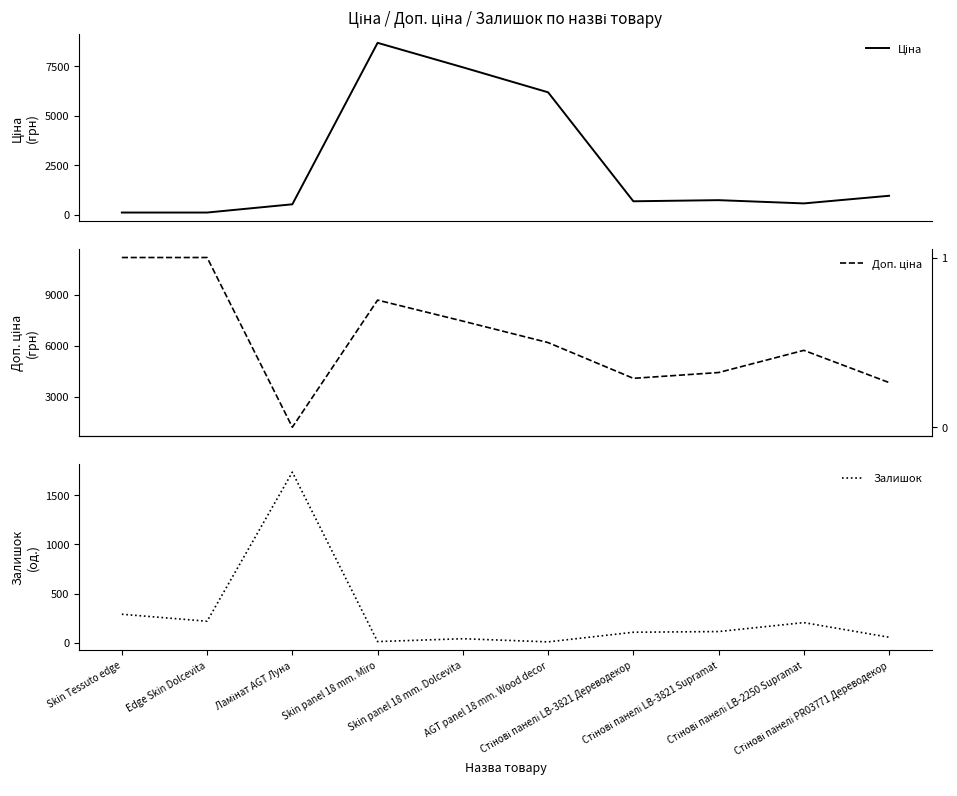

In Ціна, how many points are higher than both neighbors (excluding endpoints)?

2